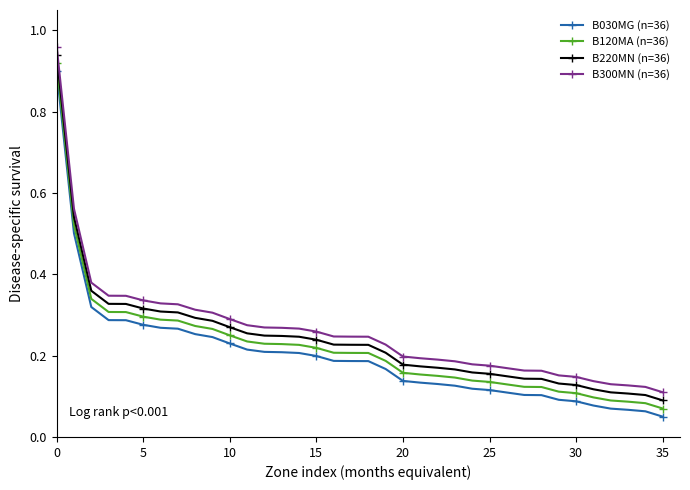

At how many categories does at least one series exceed 0?

36